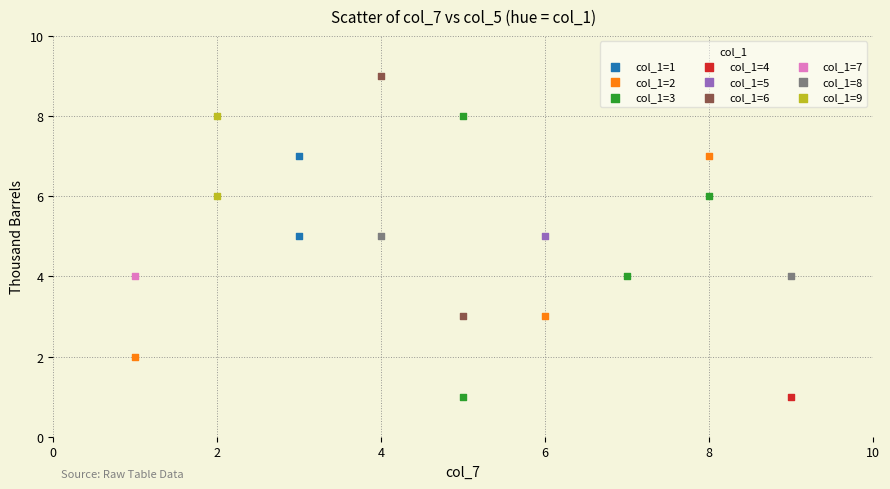

Which series reaches the maximum Y coordinate?

col_1=6